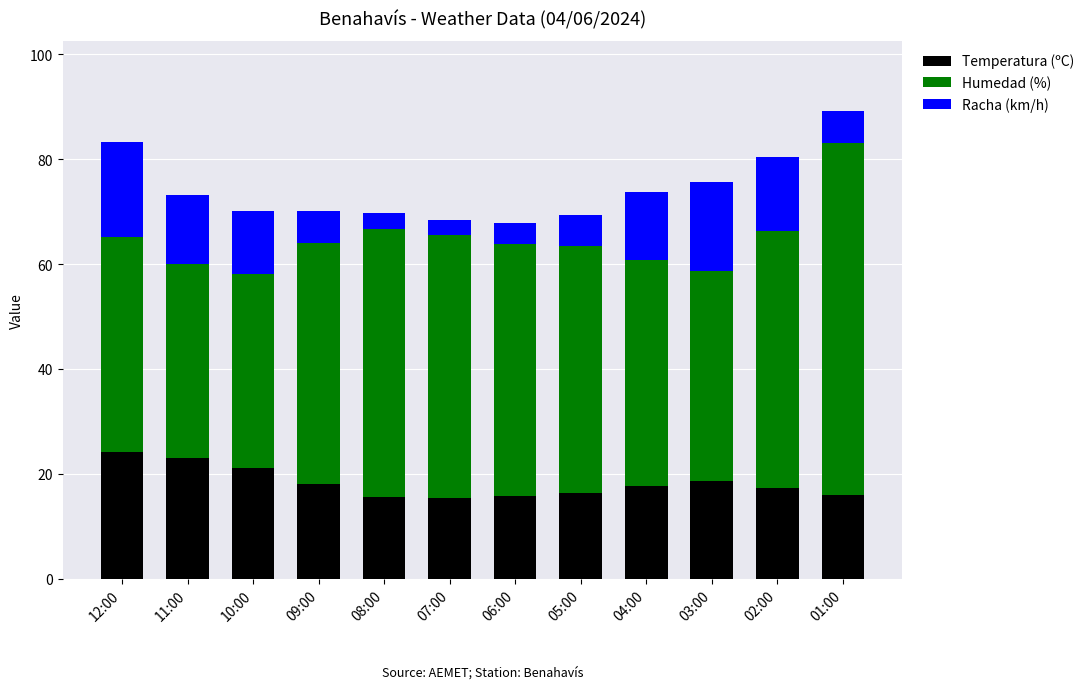

What is the difference between the Temperatura (ºC) values at 04:00 and 08:00?

2.1